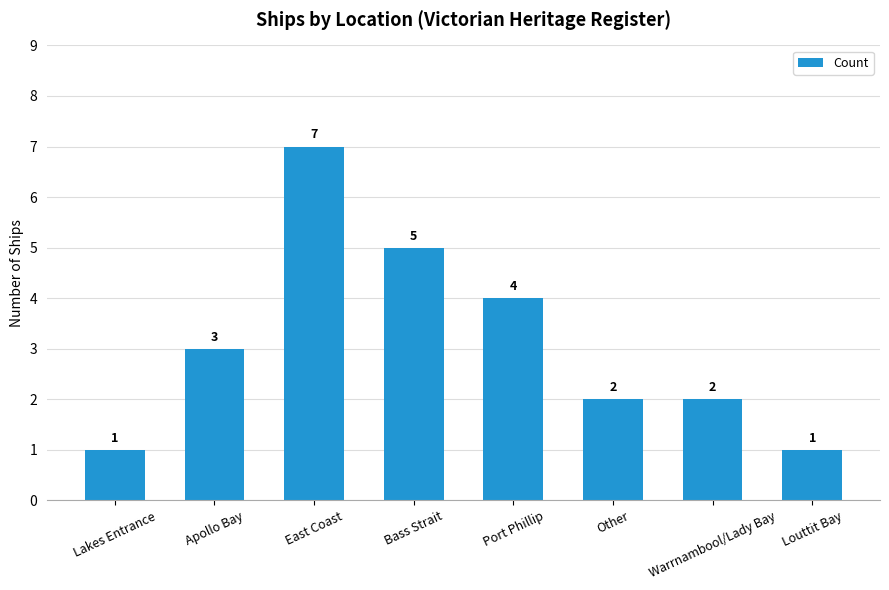

Reading right to left, what are all the values shown in this chart?

1	2	2	4	5	7	3	1